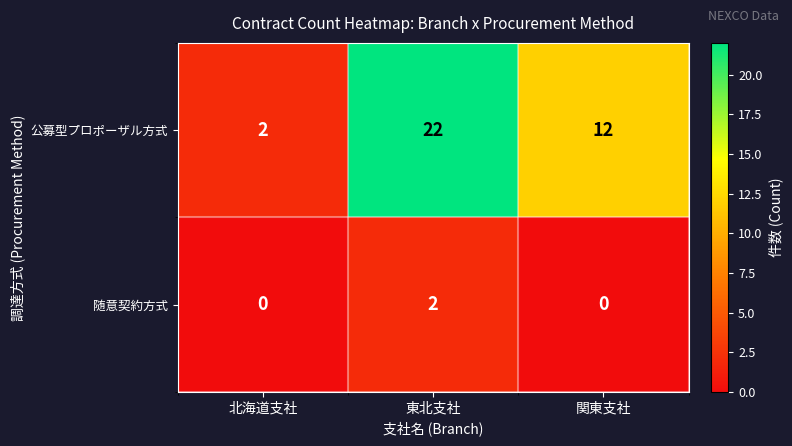

At which label does 公募型プロポーザル方式 reach its peak?

東北支社